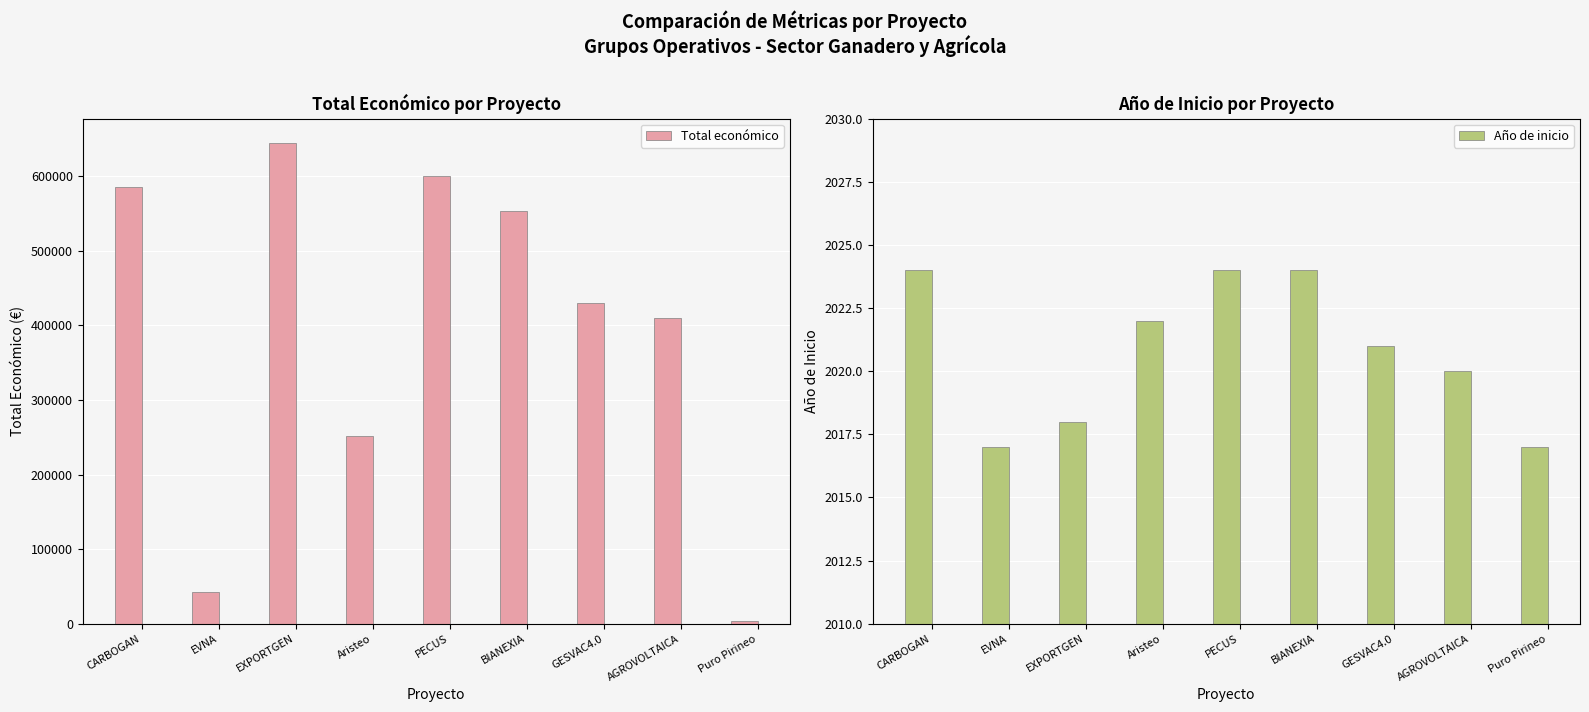

At Aristeo, list the series in order from smallest to largest.

Año de inicio, Total económico